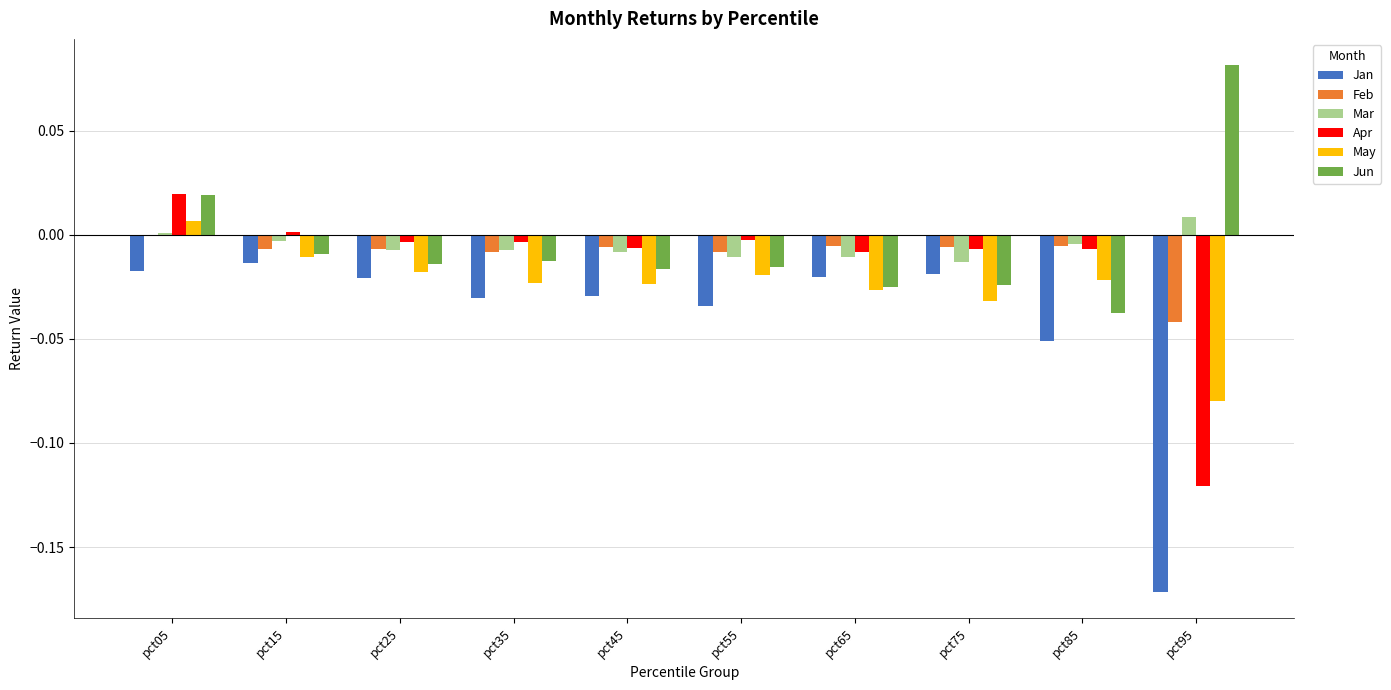

Does the chart contain stacked bars?

No